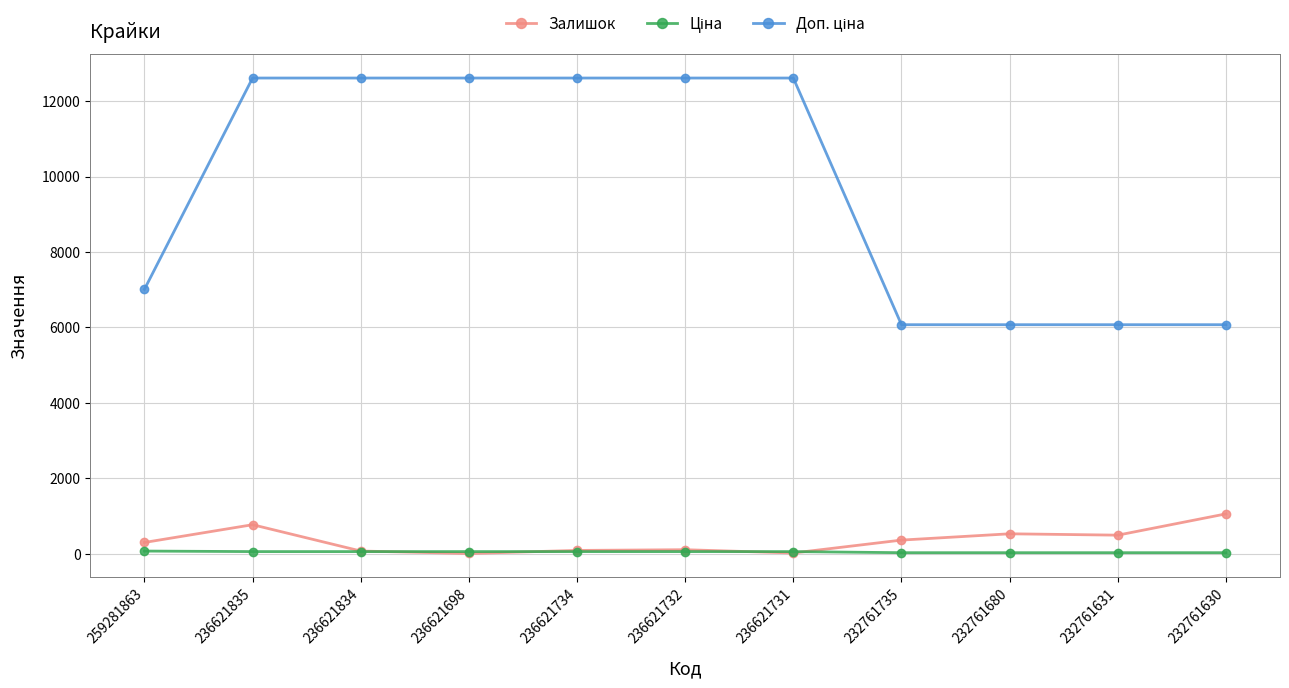

What is the maximum value shown in the chart?

12612.0